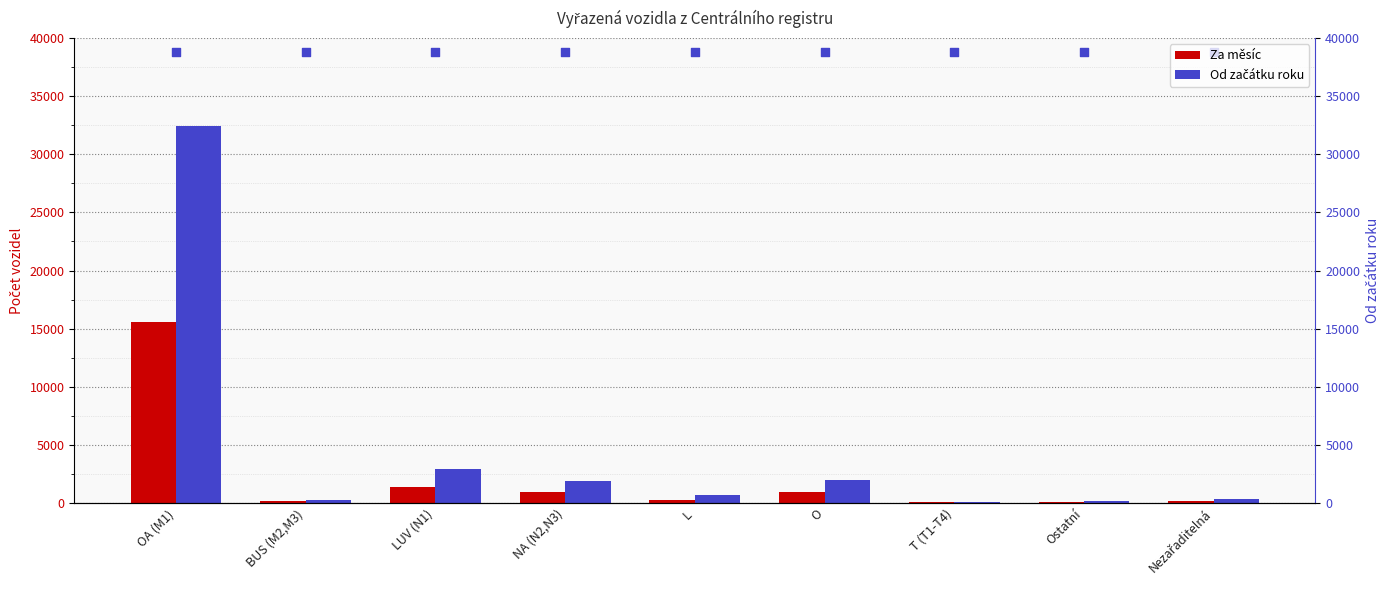

Which series has the largest total across all categories?

Od začátku roku